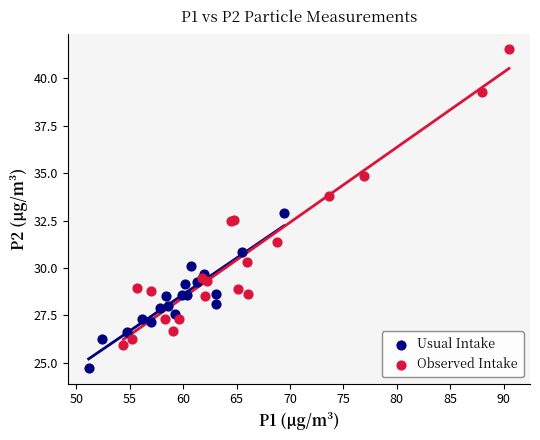

Which series contains the highest Y value?

Observed Intake